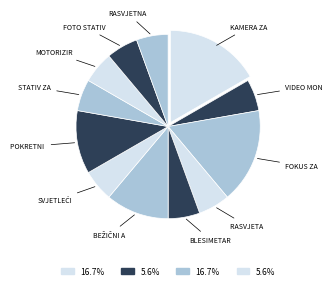

Count the number of slices in the pie.

12